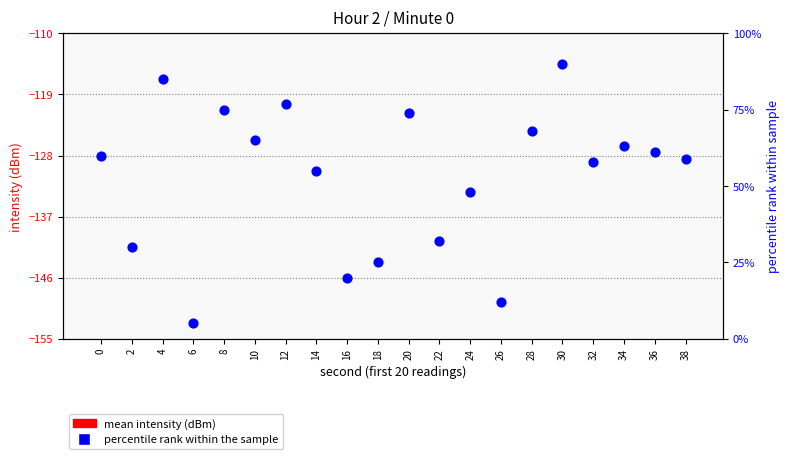

Which series contains the highest Y value?

percentile rank within the sample